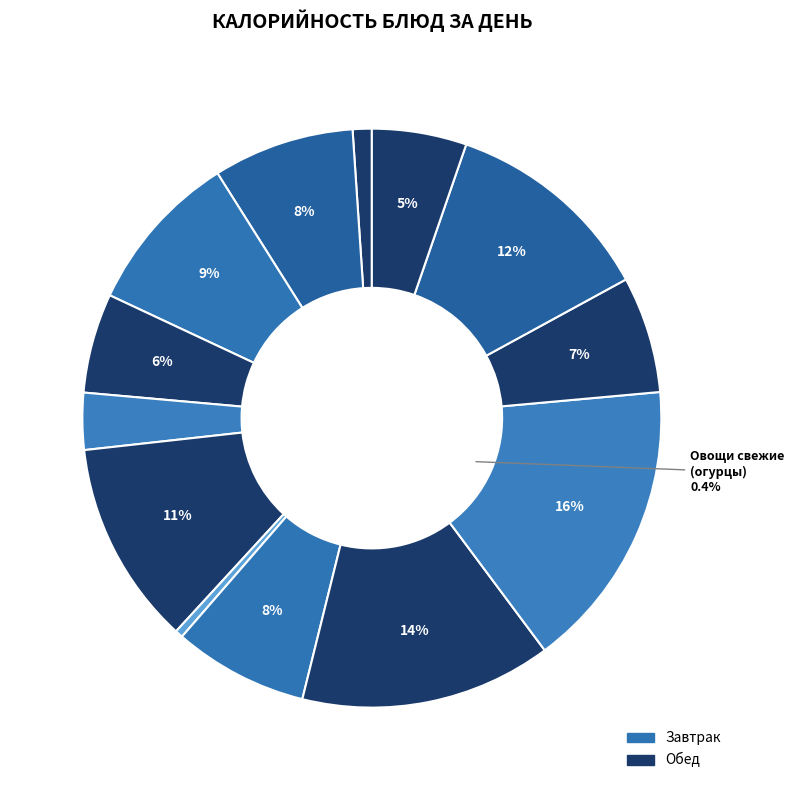

Do Каша гречневая and Хлеб ржаной (обед) together represent more than half of the pie?

No